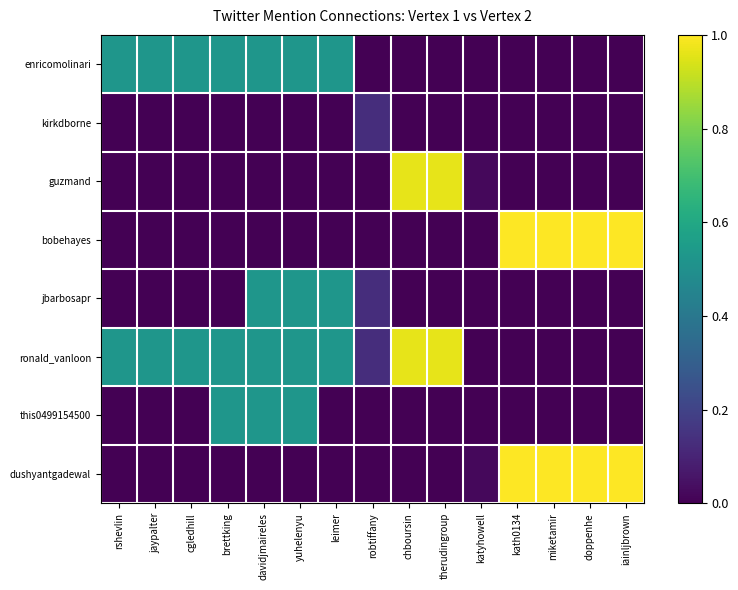

Reading left to right, extract all data points from this chart.

enricomolinari: rshevlin=0.5	jaypalter=0.5	cgledhill=0.5	brettking=0.5	davidjmaireles=0.5	yuhelenyu=0.5	leimer=0.5	robtiffany=0.0	chboursin=0.0	therudingroup=0.0	katyhowell=0.0	kath0134=0.0	miketamir=0.0	doppenhe=0.0	iainljbrown=0.0
kirkdborne: rshevlin=0.0	jaypalter=0.0	cgledhill=0.0	brettking=0.0	davidjmaireles=0.0	yuhelenyu=0.0	leimer=0.0	robtiffany=0.1	chboursin=0.0	therudingroup=0.0	katyhowell=0.0	kath0134=0.0	miketamir=0.0	doppenhe=0.0	iainljbrown=0.0
guzmand: rshevlin=0.0	jaypalter=0.0	cgledhill=0.0	brettking=0.0	davidjmaireles=0.0	yuhelenyu=0.0	leimer=0.0	robtiffany=0.0	chboursin=1.0	therudingroup=1.0	katyhowell=0.0	kath0134=0.0	miketamir=0.0	doppenhe=0.0	iainljbrown=0.0
bobehayes: rshevlin=0.0	jaypalter=0.0	cgledhill=0.0	brettking=0.0	davidjmaireles=0.0	yuhelenyu=0.0	leimer=0.0	robtiffany=0.0	chboursin=0.0	therudingroup=0.0	katyhowell=0.0	kath0134=1.0	miketamir=1.0	doppenhe=1.0	iainljbrown=1.0
jbarbosapr: rshevlin=0.0	jaypalter=0.0	cgledhill=0.0	brettking=0.0	davidjmaireles=0.5	yuhelenyu=0.5	leimer=0.5	robtiffany=0.1	chboursin=0.0	therudingroup=0.0	katyhowell=0.0	kath0134=0.0	miketamir=0.0	doppenhe=0.0	iainljbrown=0.0
ronald_vanloon: rshevlin=0.5	jaypalter=0.5	cgledhill=0.5	brettking=0.5	davidjmaireles=0.5	yuhelenyu=0.5	leimer=0.5	robtiffany=0.1	chboursin=1.0	therudingroup=1.0	katyhowell=0.0	kath0134=0.0	miketamir=0.0	doppenhe=0.0	iainljbrown=0.0
this0499154500: rshevlin=0.0	jaypalter=0.0	cgledhill=0.0	brettking=0.5	davidjmaireles=0.5	yuhelenyu=0.5	leimer=0.0	robtiffany=0.0	chboursin=0.0	therudingroup=0.0	katyhowell=0.0	kath0134=0.0	miketamir=0.0	doppenhe=0.0	iainljbrown=0.0
dushyantgadewal: rshevlin=0.0	jaypalter=0.0	cgledhill=0.0	brettking=0.0	davidjmaireles=0.0	yuhelenyu=0.0	leimer=0.0	robtiffany=0.0	chboursin=0.0	therudingroup=0.0	katyhowell=0.0	kath0134=1.0	miketamir=1.0	doppenhe=1.0	iainljbrown=1.0